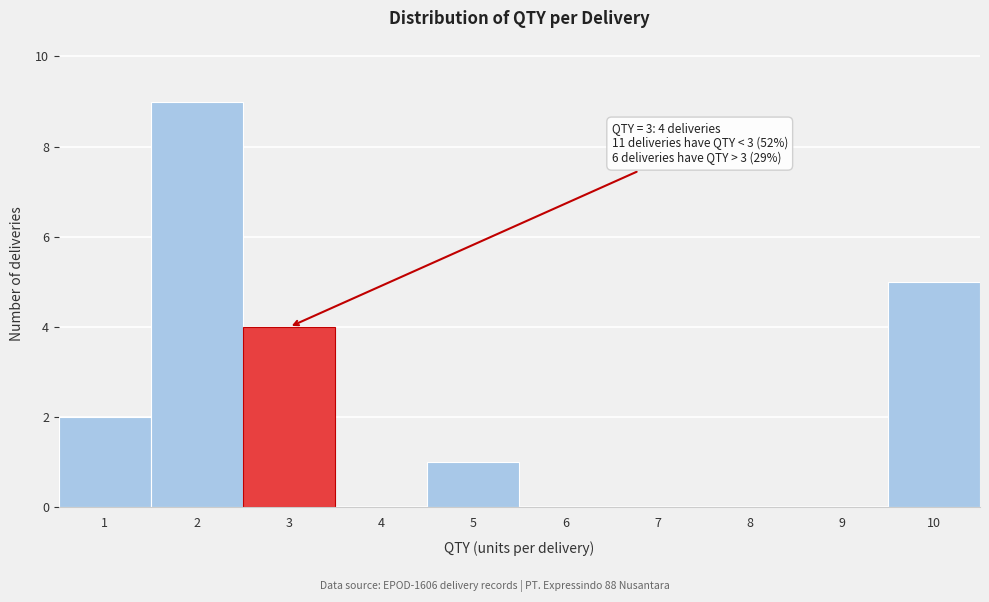

Over which range of the x-axis is the bar tallest?

1.5 to 2.5